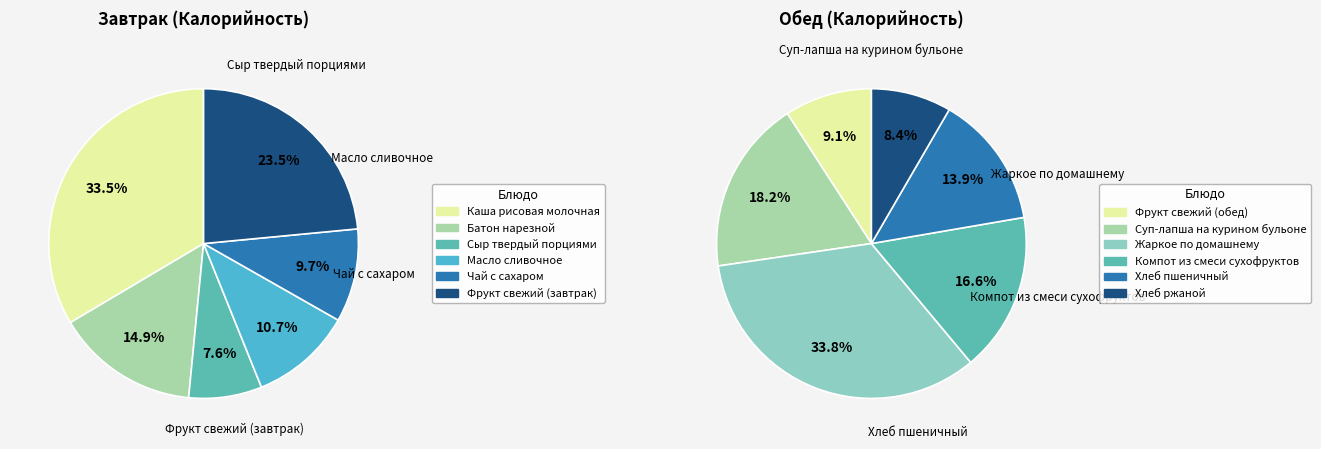

What is the change in value from Каша рисовая молочная to Суп-лапша на курином бульоне?

-63.2